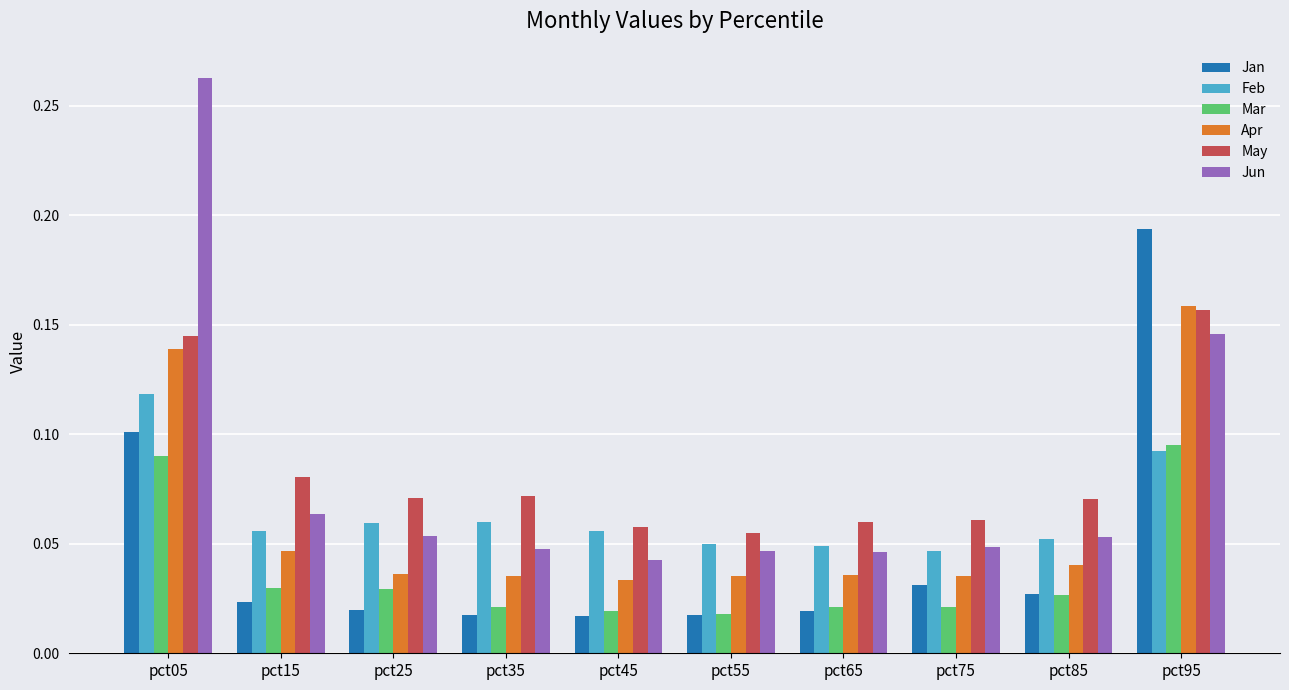

What are all the series names shown in the legend?

Jan, Feb, Mar, Apr, May, Jun